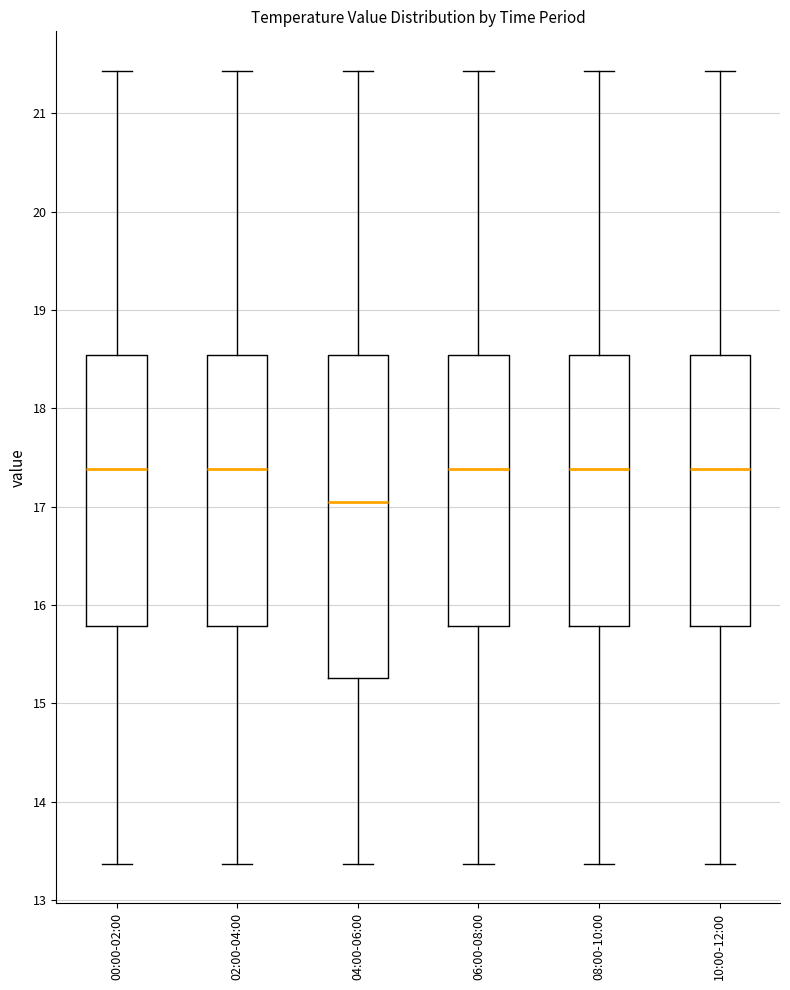

Which box is the tallest, from its lower edge to its upper edge?

04:00-06:00